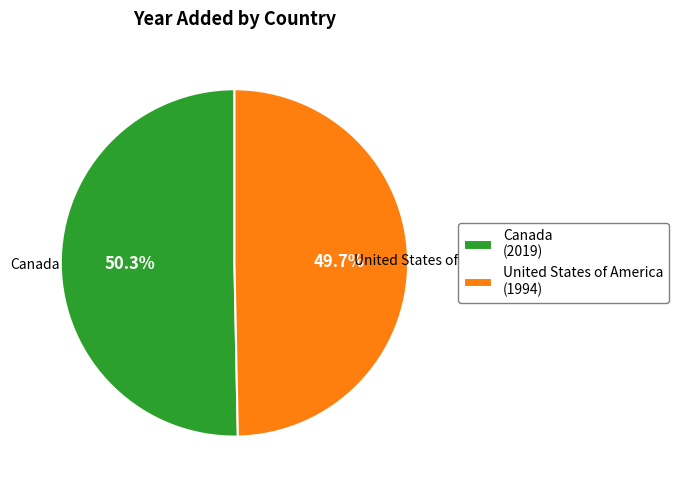

Does Canada account for over 50% of the chart?

Yes